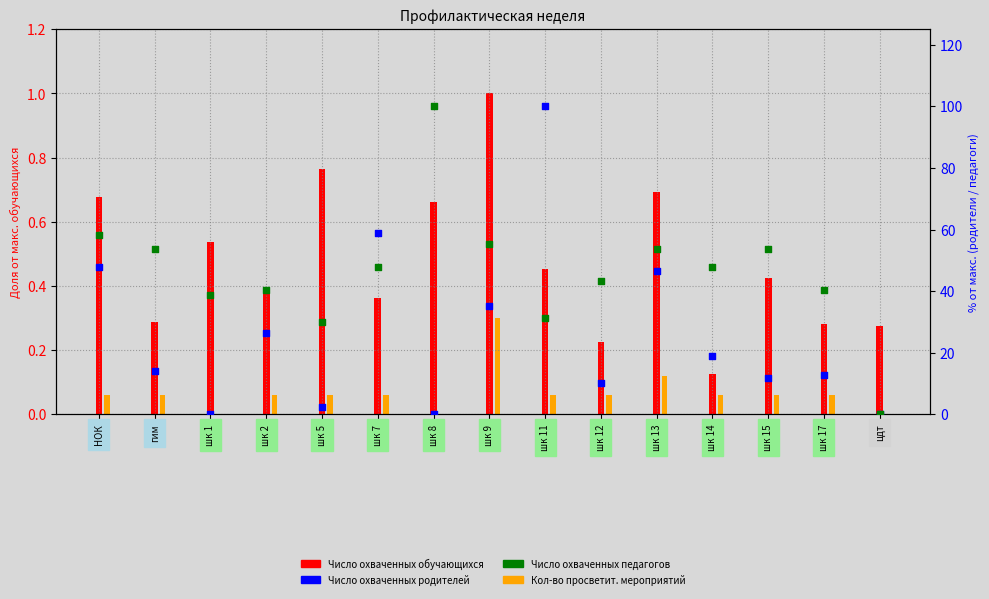

At which category is the sum across all series the highest?

шк 11